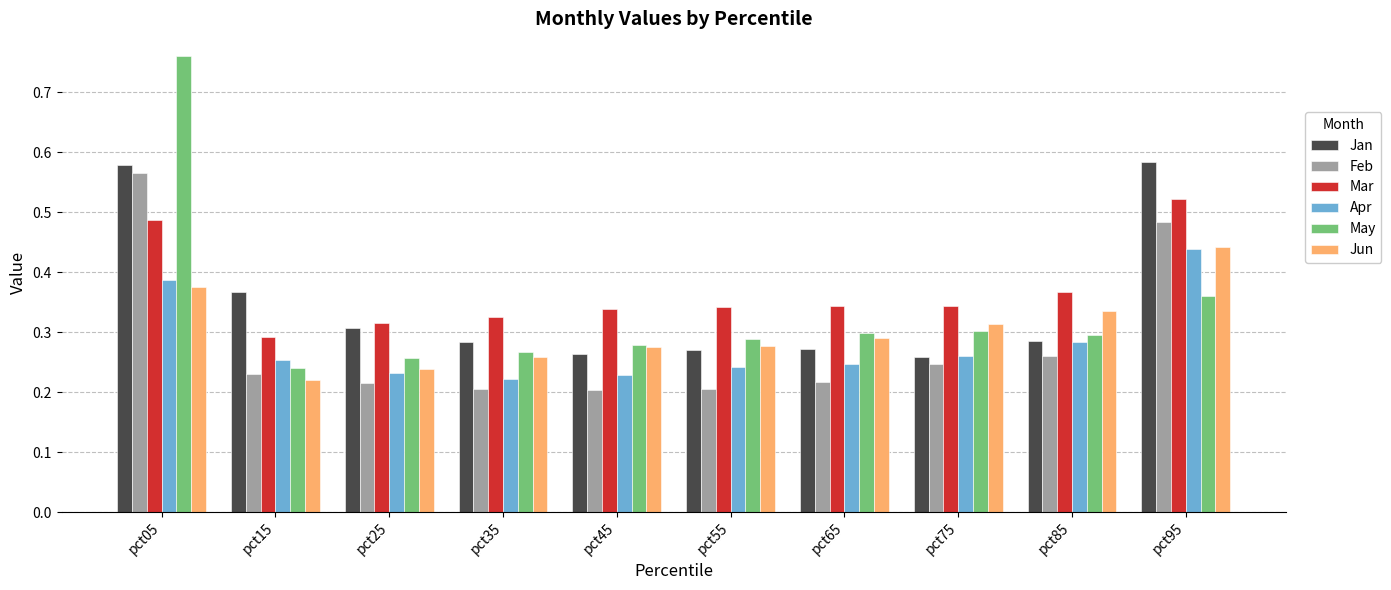

What is the total value across all series at pct65?

1.7